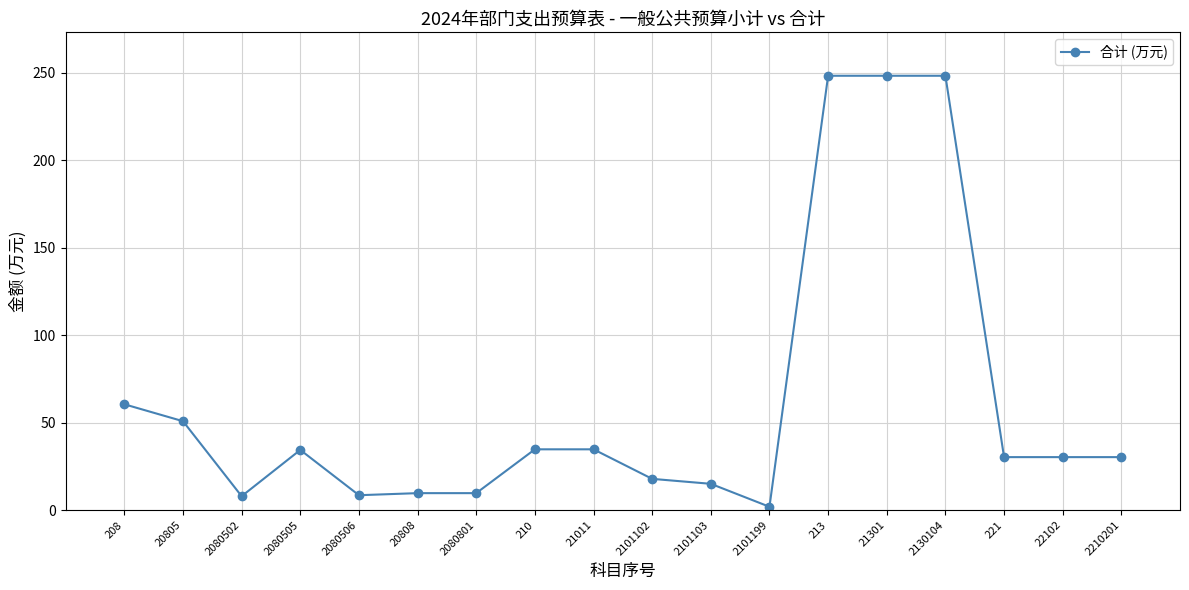

Where is the first local minimum?

2080502